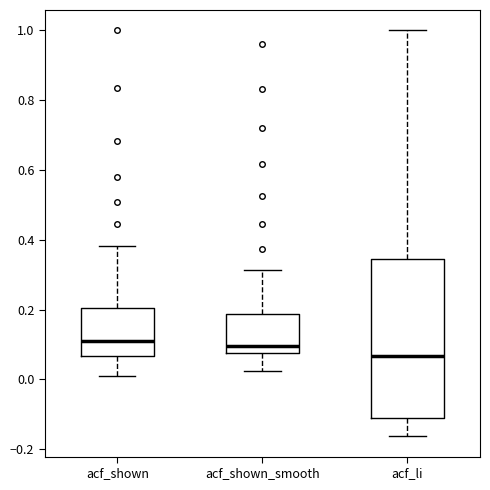

Reading left to right, read every box against the y-axis: the position of its median line, the range the box covers, and the ends of its whiskers. The values are not printed on the chart, so give them approximately, as read against the axis.

acf_shown: median 0.12, box 0.06 to 0.20, whiskers 0.02 to 0.38
acf_shown_smooth: median 0.10, box 0.08 to 0.18, whiskers 0.02 to 0.32
acf_li: median 0.06, box -0.10 to 0.34, whiskers -0.16 to 1.00